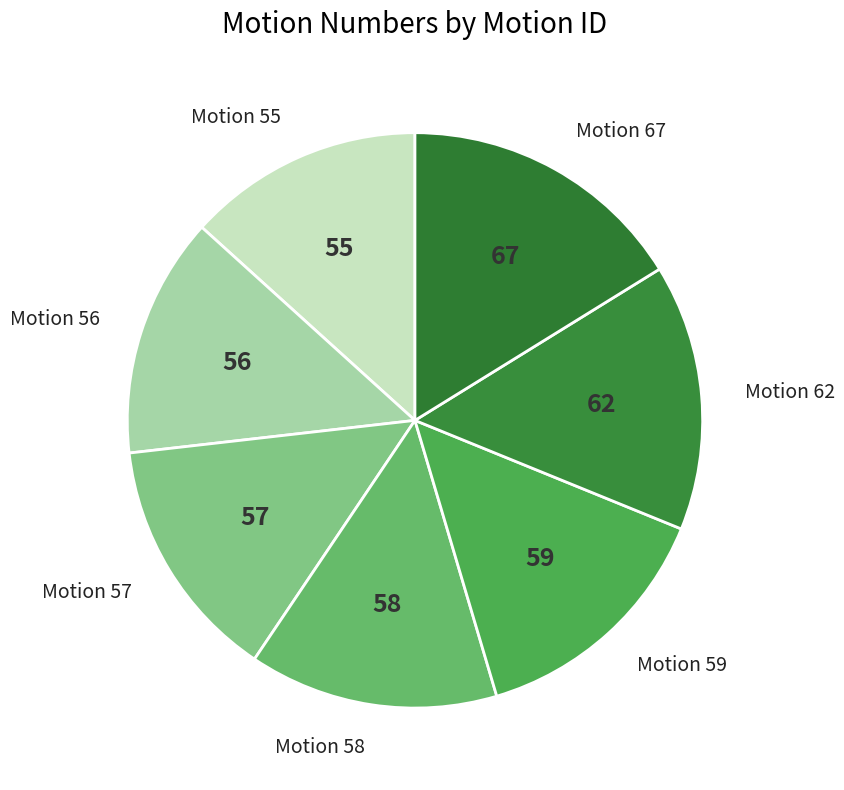

What is the ratio of the value at Motion 57 to the value at Motion 55?

1.0